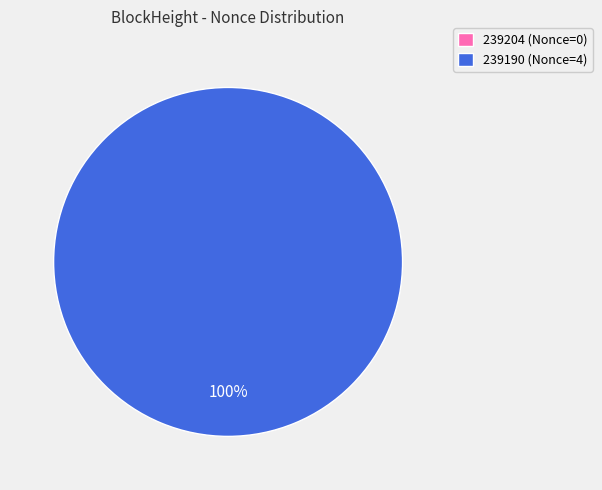

What is the change in value from 239204 to 239190?

+4